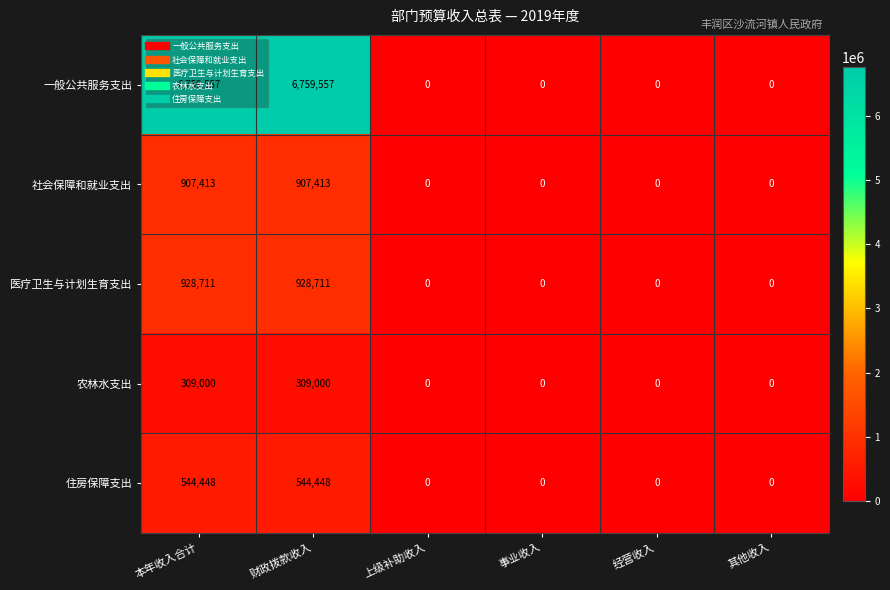

List the series in order of their peak value, highest first.

一般公共服务支出, 医疗卫生与计划生育支出, 社会保障和就业支出, 住房保障支出, 农林水支出